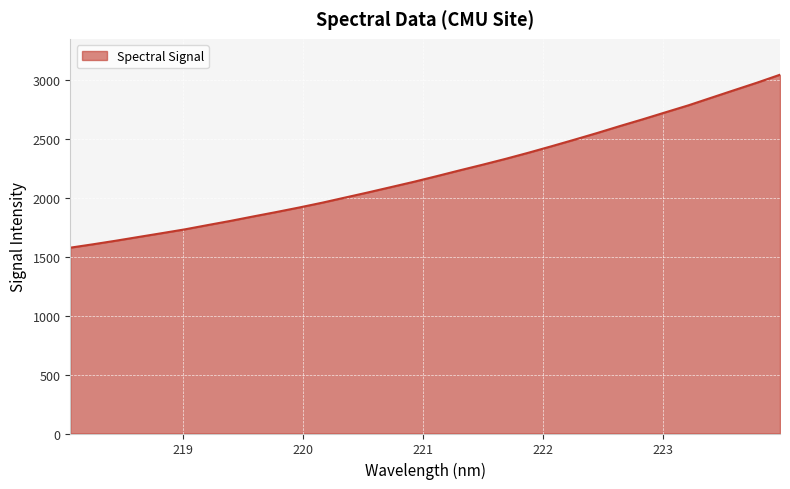

What is the difference between the maximum and second lowest values?

1439.2